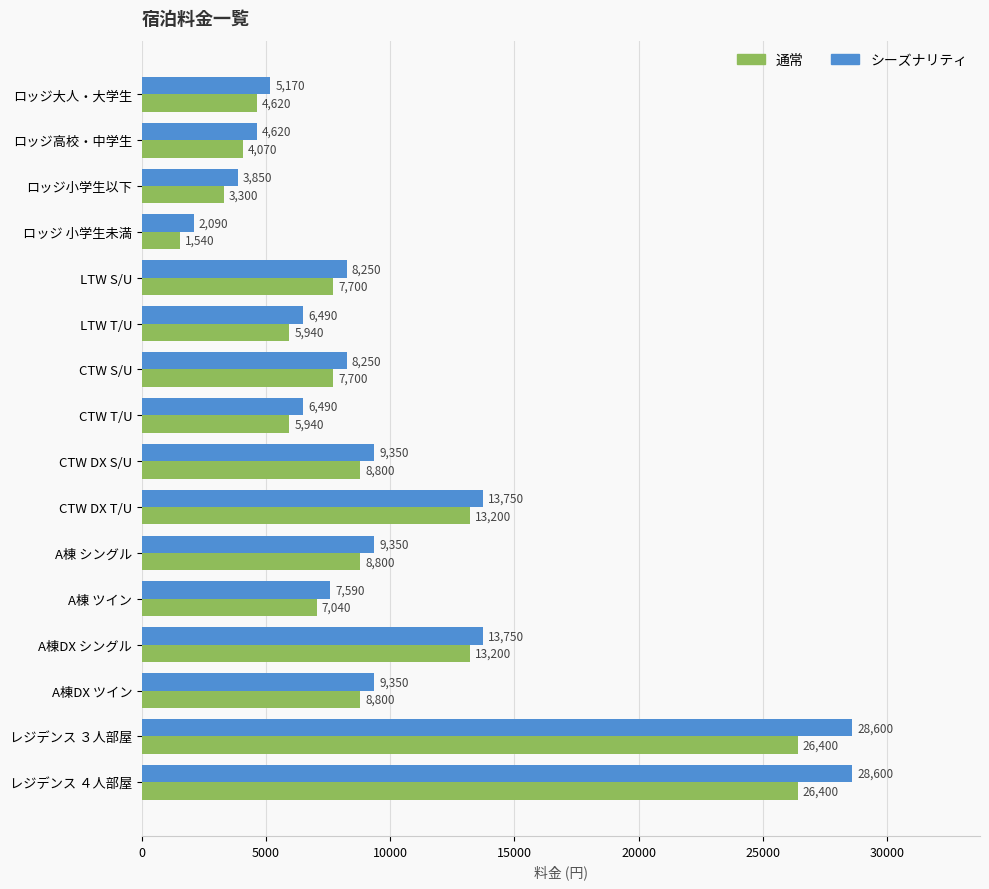

Which series has the largest range (max minus min)?

シーズナリティ